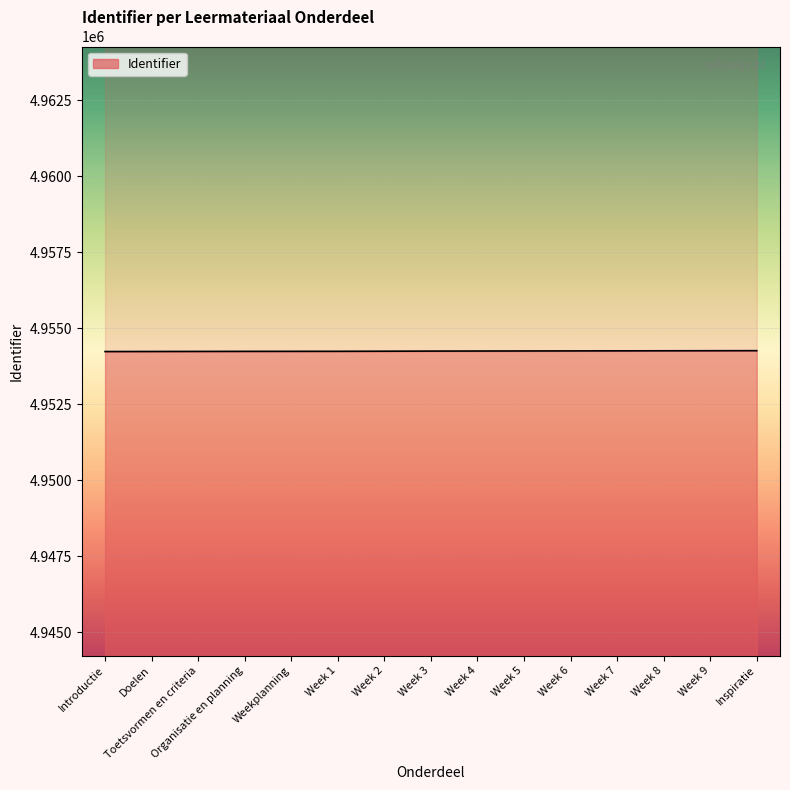

Rank the categories by value from highest to lowest.

Inspiratie, Week 9, Week 8, Week 7, Week 6, Week 5, Week 4, Week 3, Week 2, Week 1, Weekplanning, Organisatie en planning, Toetsvormen en criteria, Doelen, Introductie